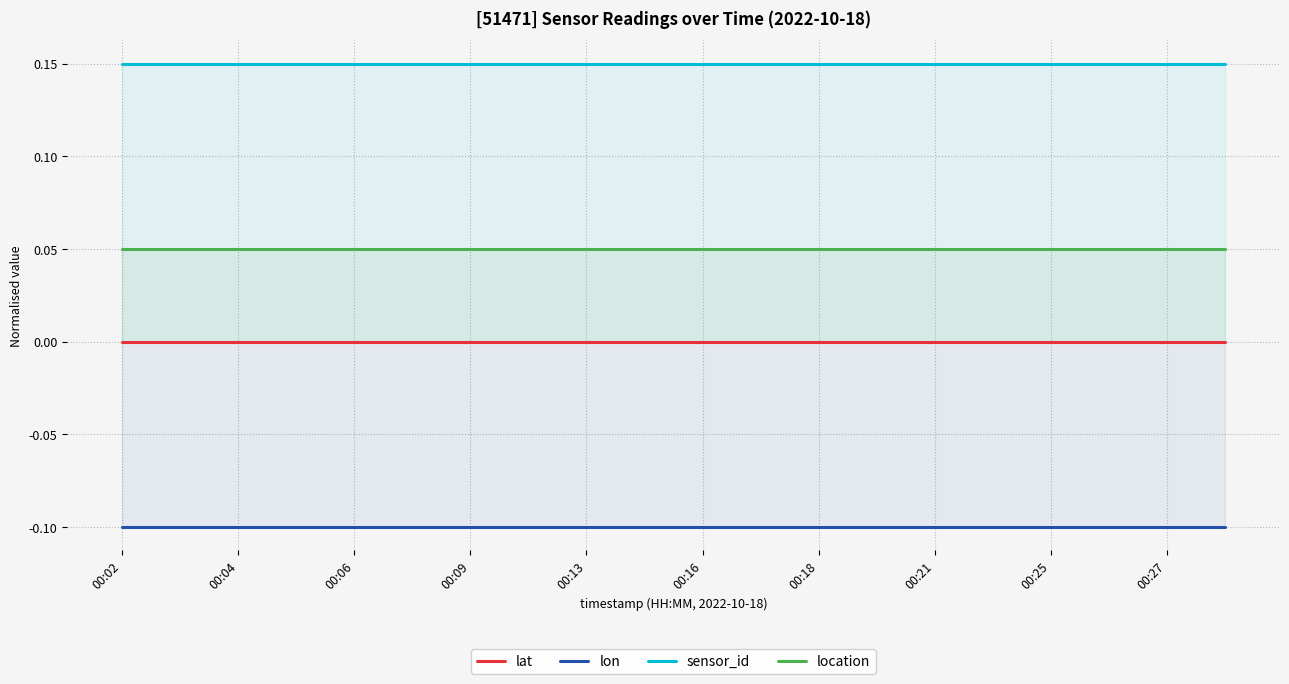

True or false: location and lon intersect in this chart.

False